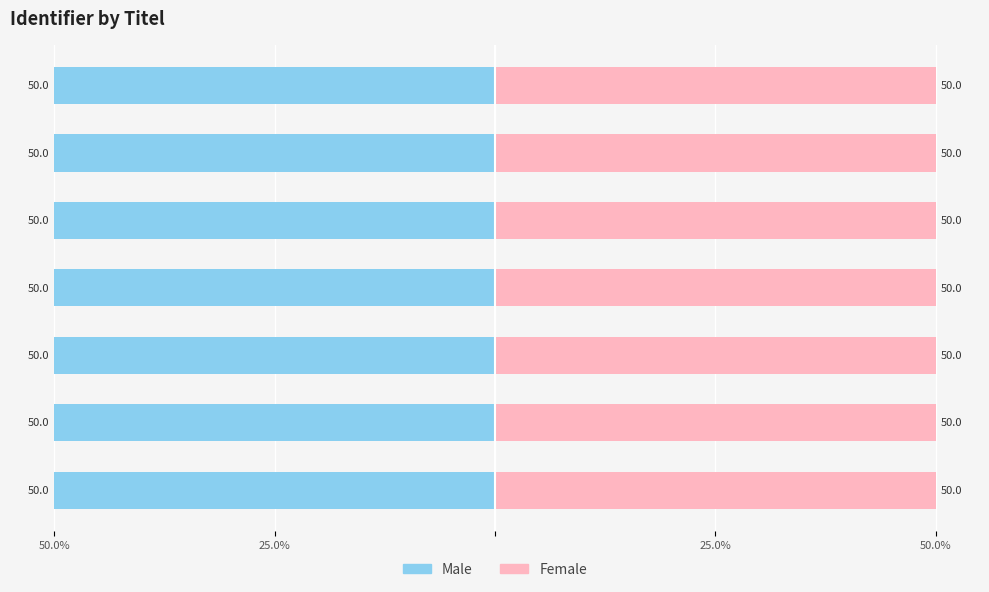

The value of Female at Welke bronnen zijn er nog meer? is 50.0. True or false?

True